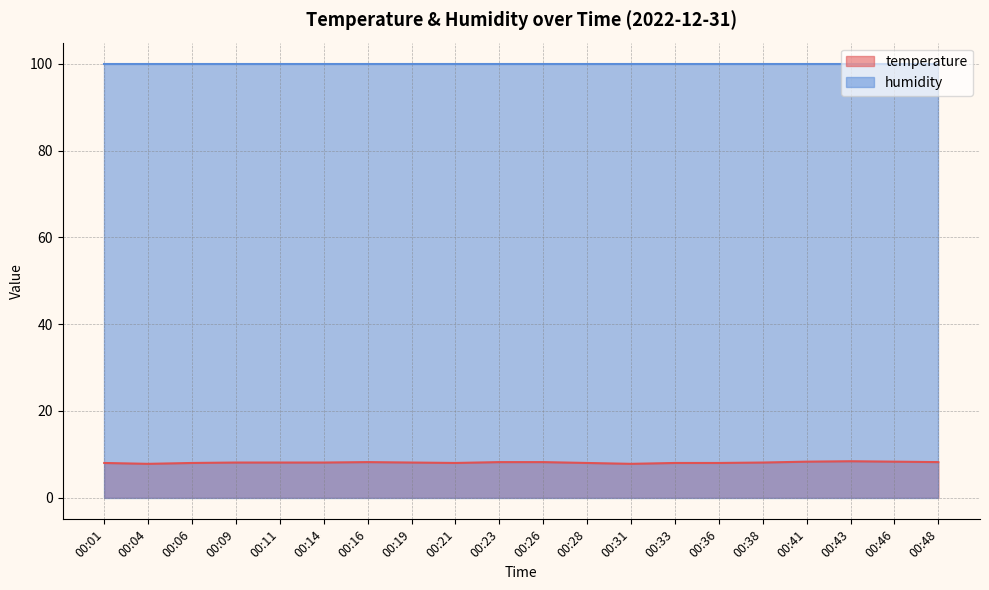

What is the sum of all values?

161.9